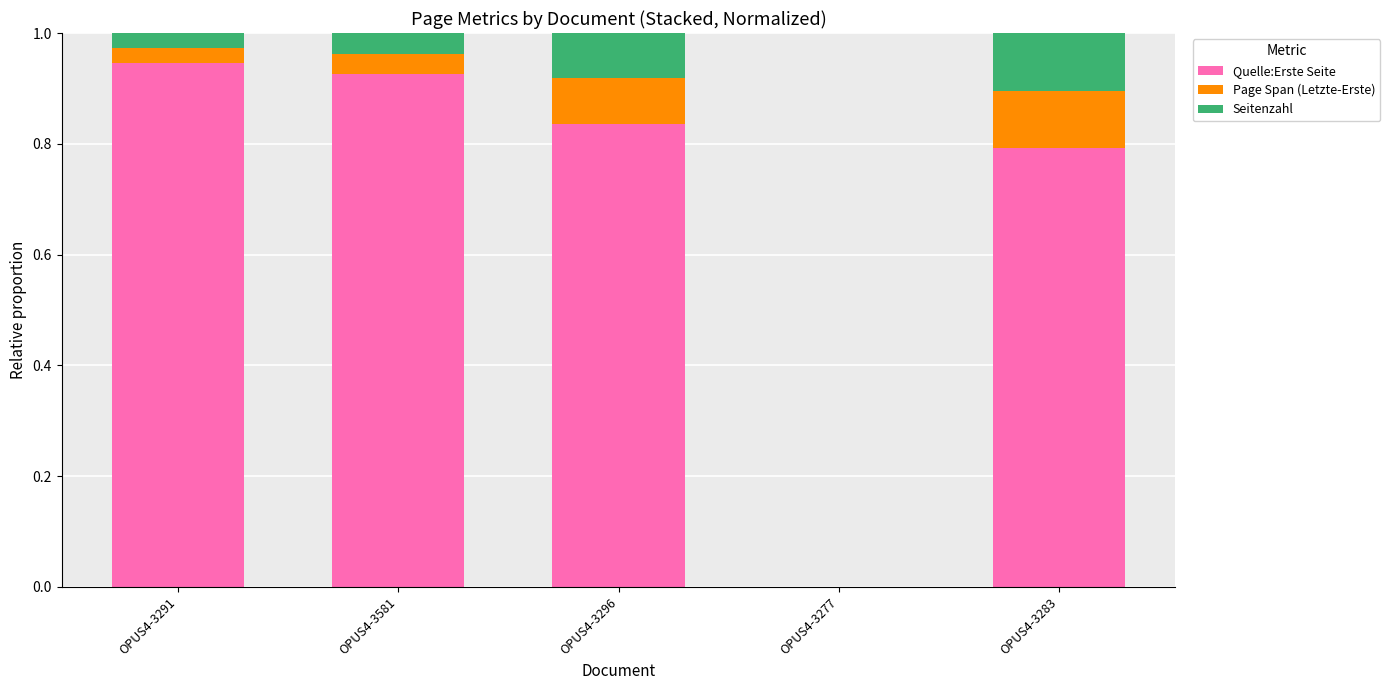

What is the total value across all series at OPUS4-3291?

1.0